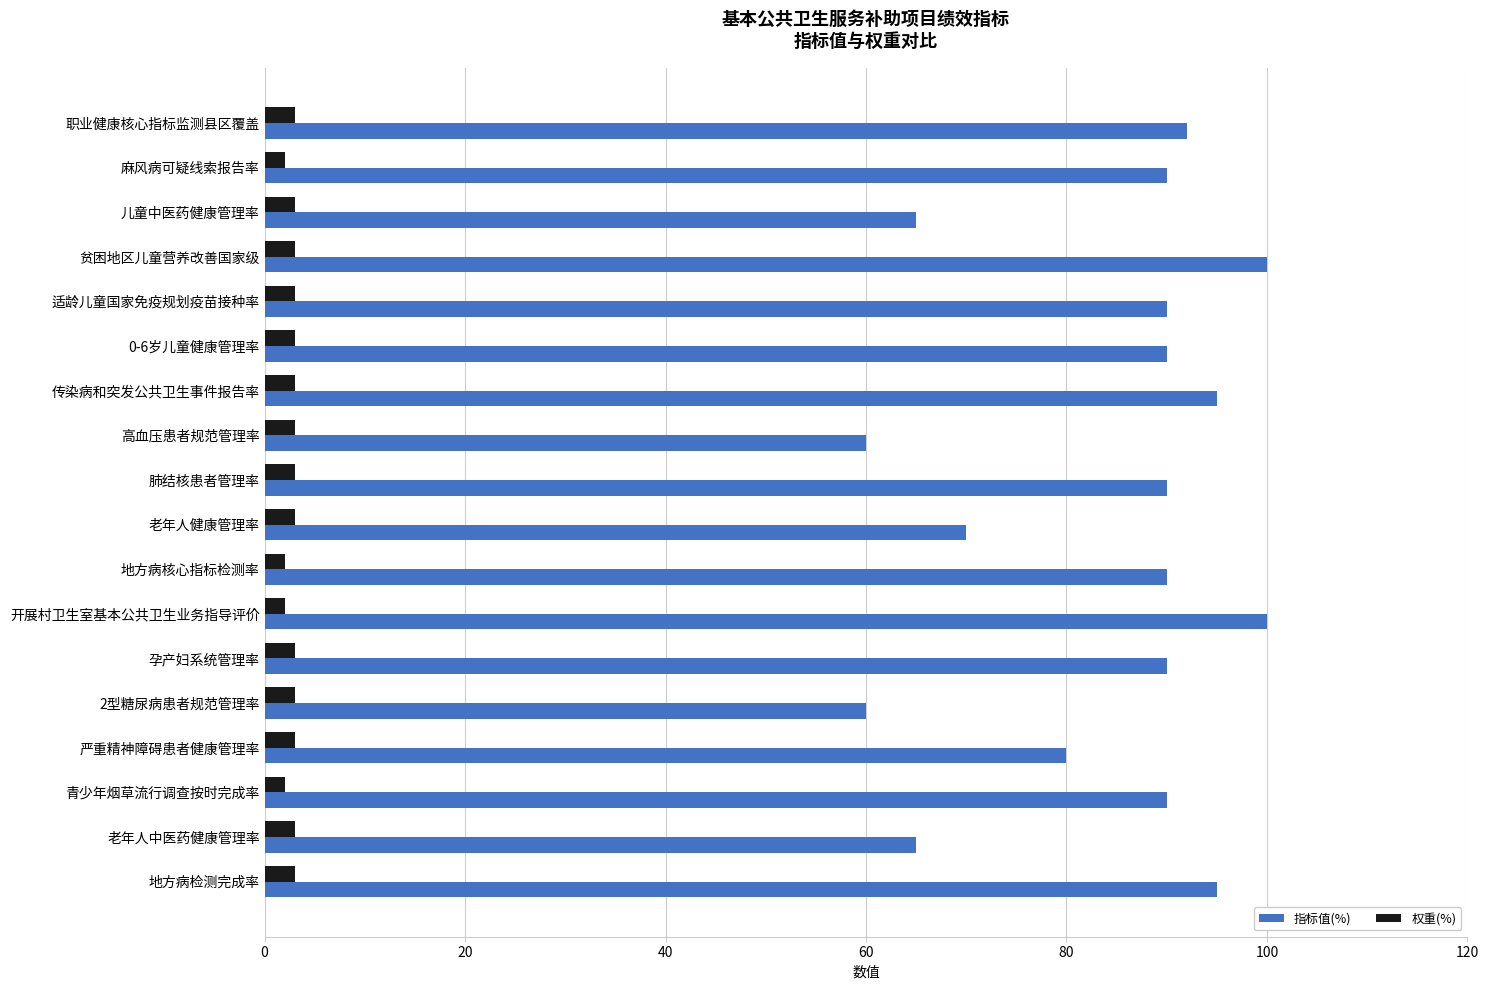

Is it true that 权重(%) equals 3 at 职业健康核心指标监测县区覆盖?

True